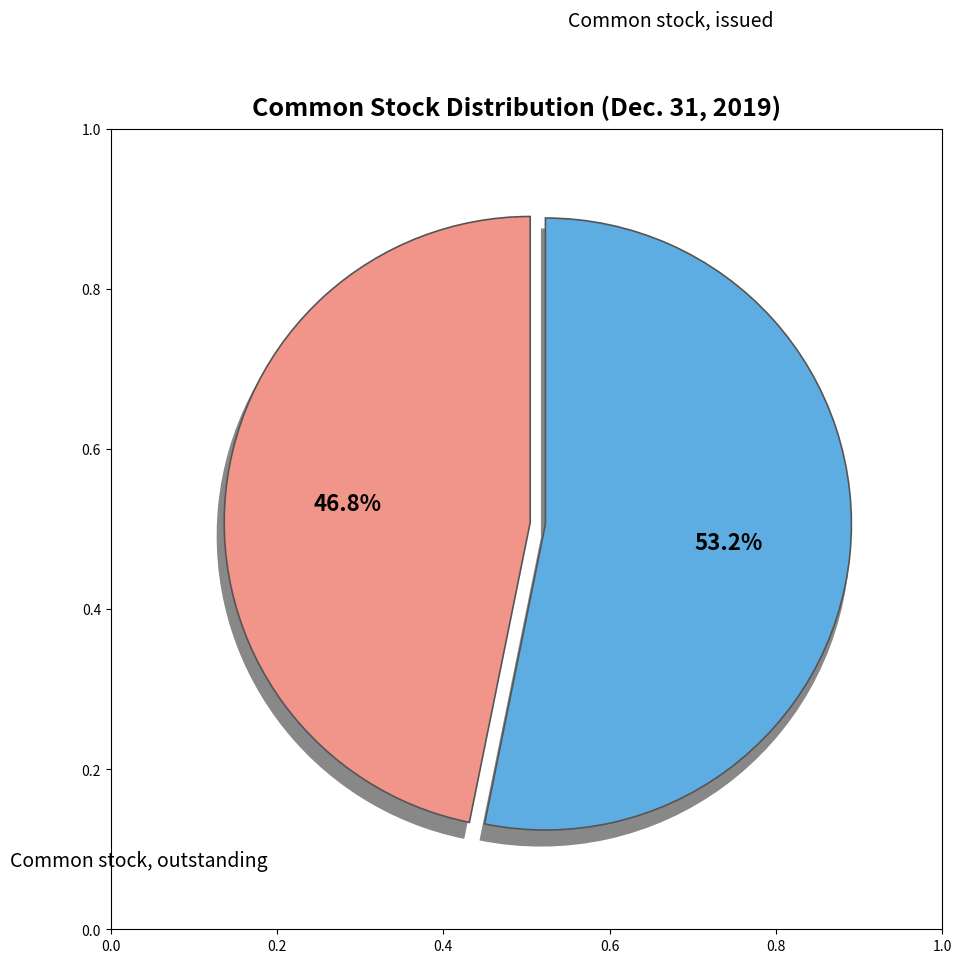

To the nearest percent, what is the difference between the largest and smallest slice percentages?

6%